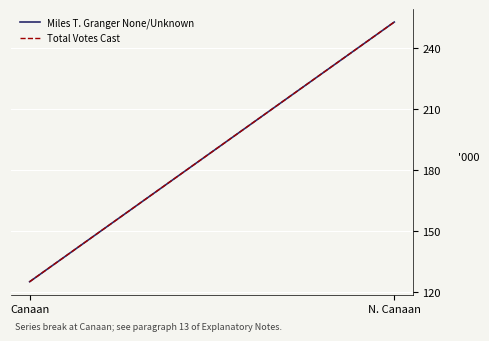

The Miles T. Granger None/Unknown series shows 60 at Canaan. True or false?

False